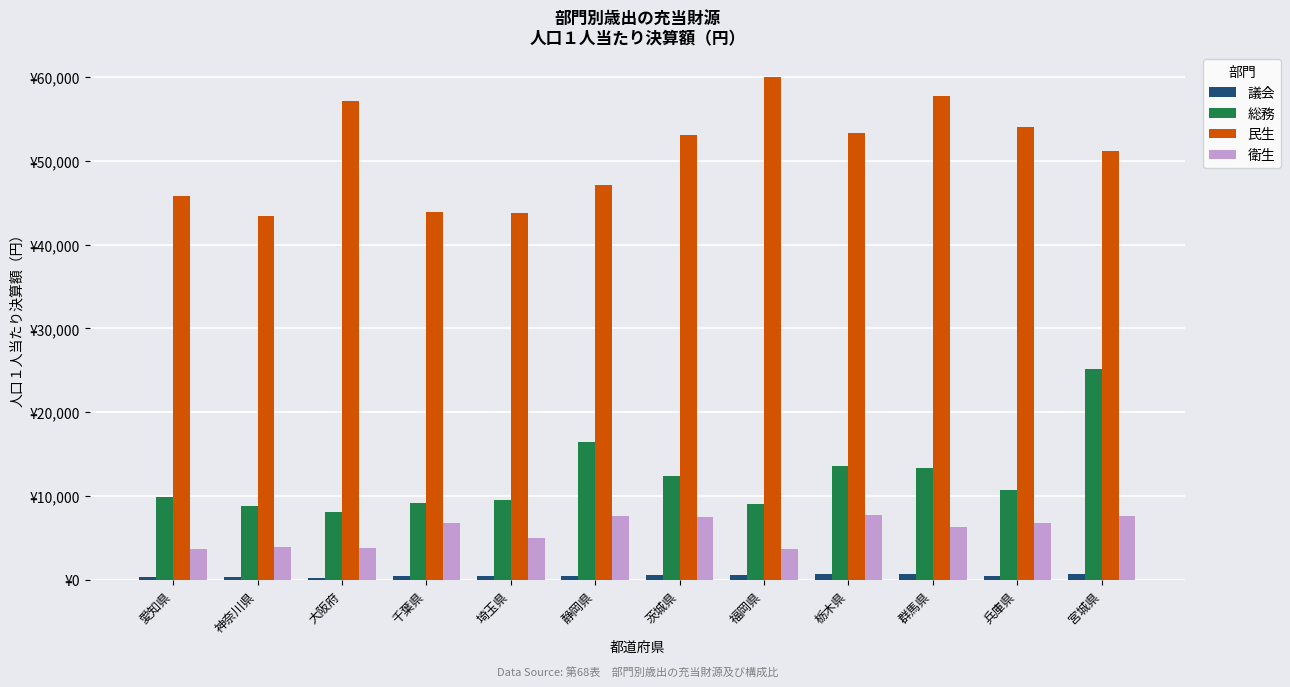

Reading left to right, transcribe all the data shown in this chart.

議会: 410	386	284	419	422	515	569	553	717	740	417	712
総務: 9877	8775	8126	9134	9491	16419	12389	9026	13567	13333	10791	25216
民生: 45827	43425	57133	43943	43788	47071	53118	59954	53311	57775	53985	51119
衛生: 3711	3974	3809	6791	4974	7626	7492	3651	7766	6262	6746	7654